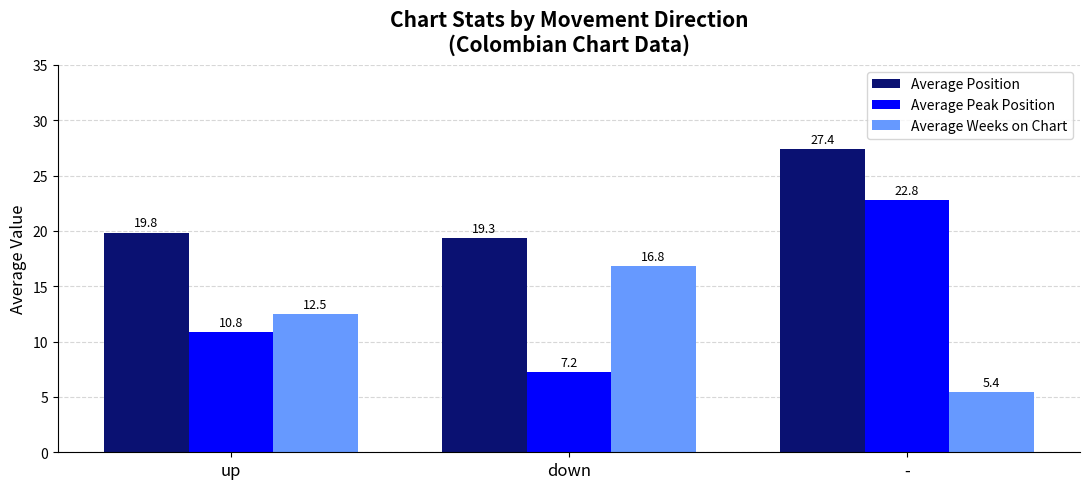

How many bars are there in each group?

3